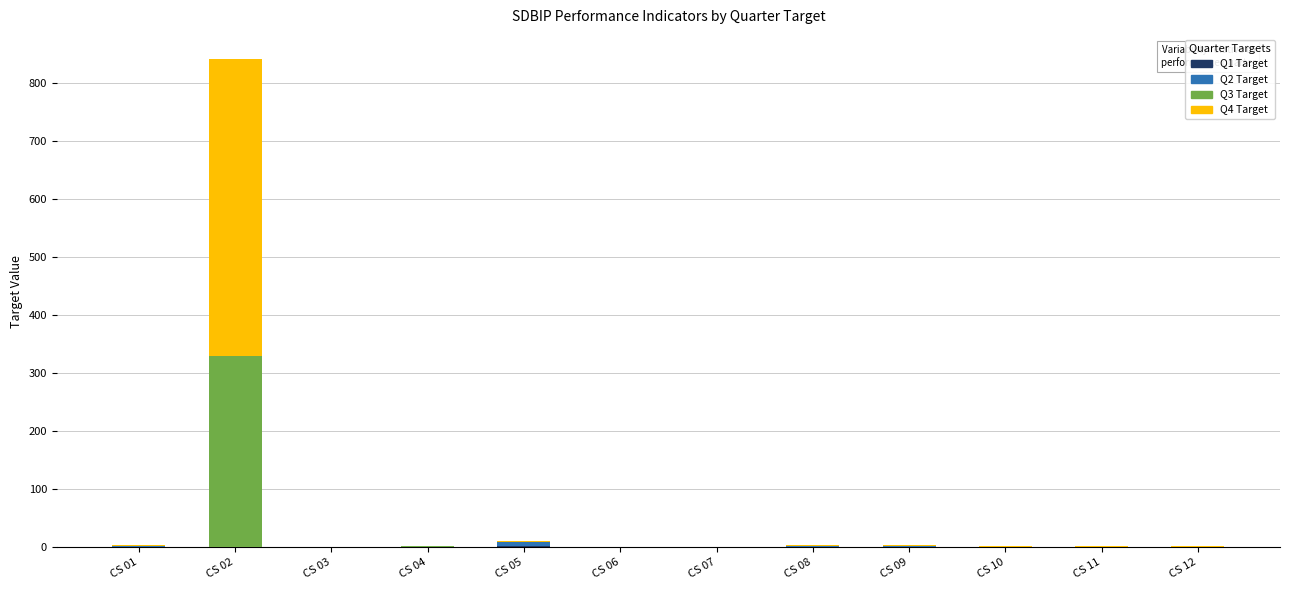

Does the chart contain stacked bars?

Yes